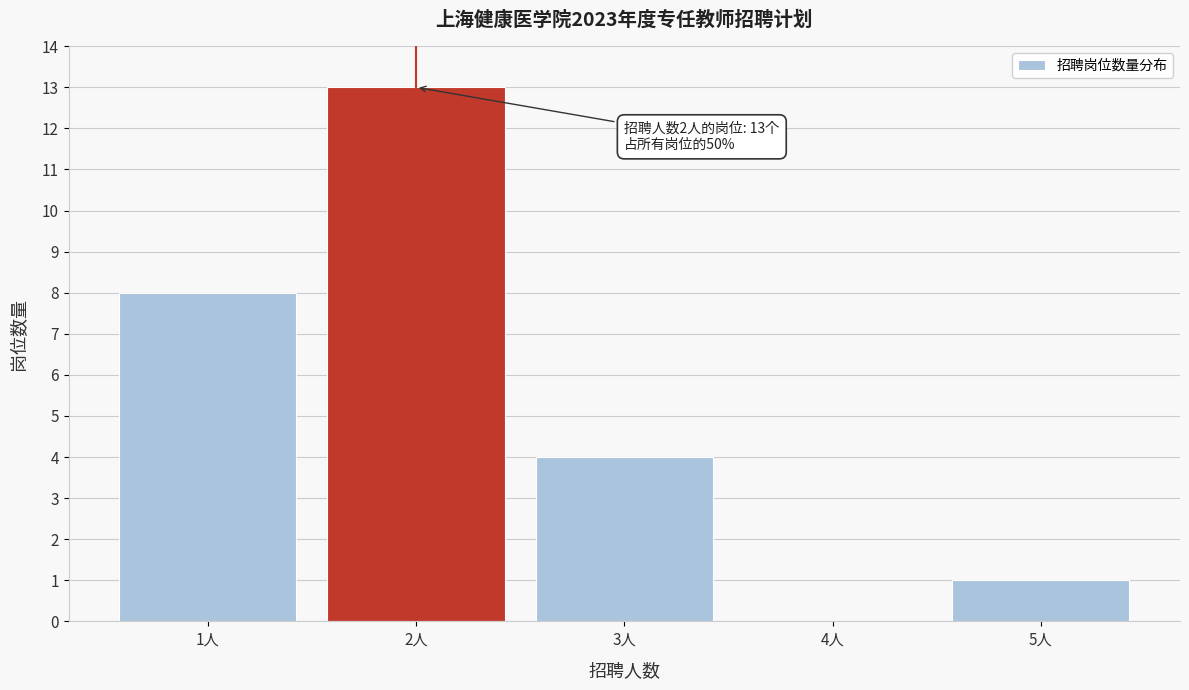

Which range on the x-axis has the tallest bar?

1.5 to 2.5